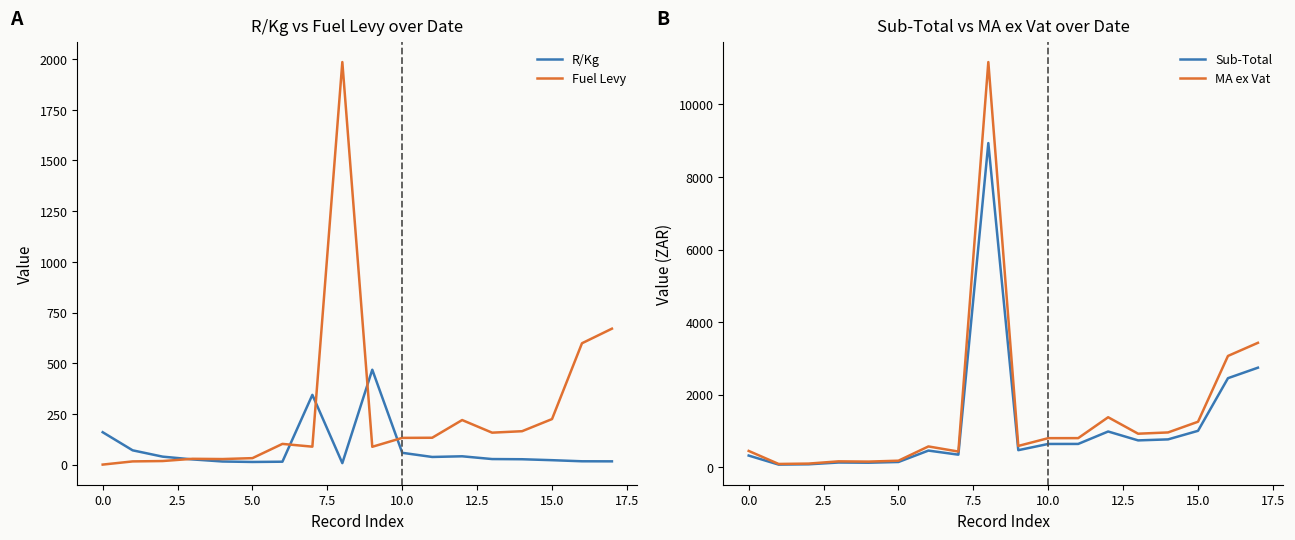

Reading left to right, what are all the values shown in this chart?

R/Kg: 159.7	70.4	39.2	25.6	15.3	12.9	14.3	344.0	7.2	467.9	58.1	37.6	41.0	27.3	26.4	21.8	16.4	16.0
Fuel Levy: 0.0	15.7	17.5	28.6	27.3	31.8	102.1	88.4	1985.2	87.8	131.8	132.4	219.7	157.5	164.7	224.5	598.4	670.4
Sub-Total: 319.4	70.4	78.5	127.8	122.3	142.4	456.7	344.0	8934.7	467.9	639.4	640.0	982.9	737.7	765.5	1001.5	2452.8	2742.4
MA ex Vat: 447.2	88.0	98.1	159.8	152.9	178.0	570.9	429.9	11168.4	584.9	799.2	800.1	1376.0	922.1	956.9	1251.9	3066.1	3428.0